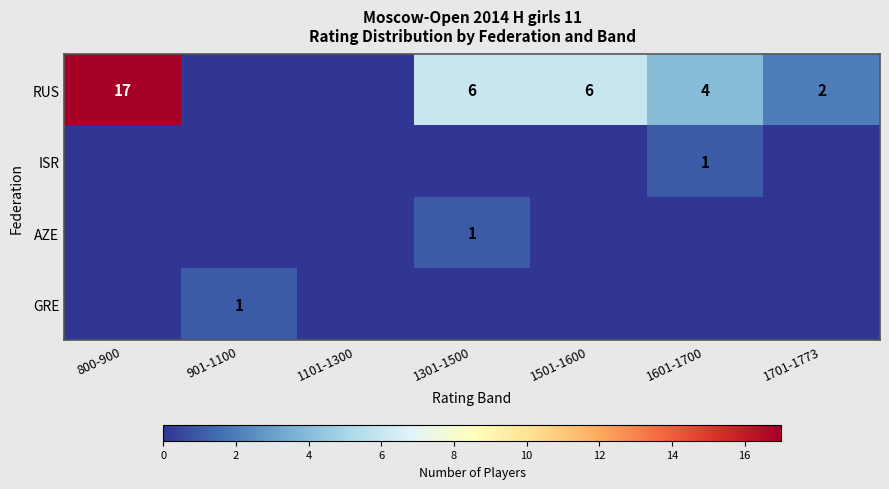

Which label corresponds to the largest value in the chart?

800-900